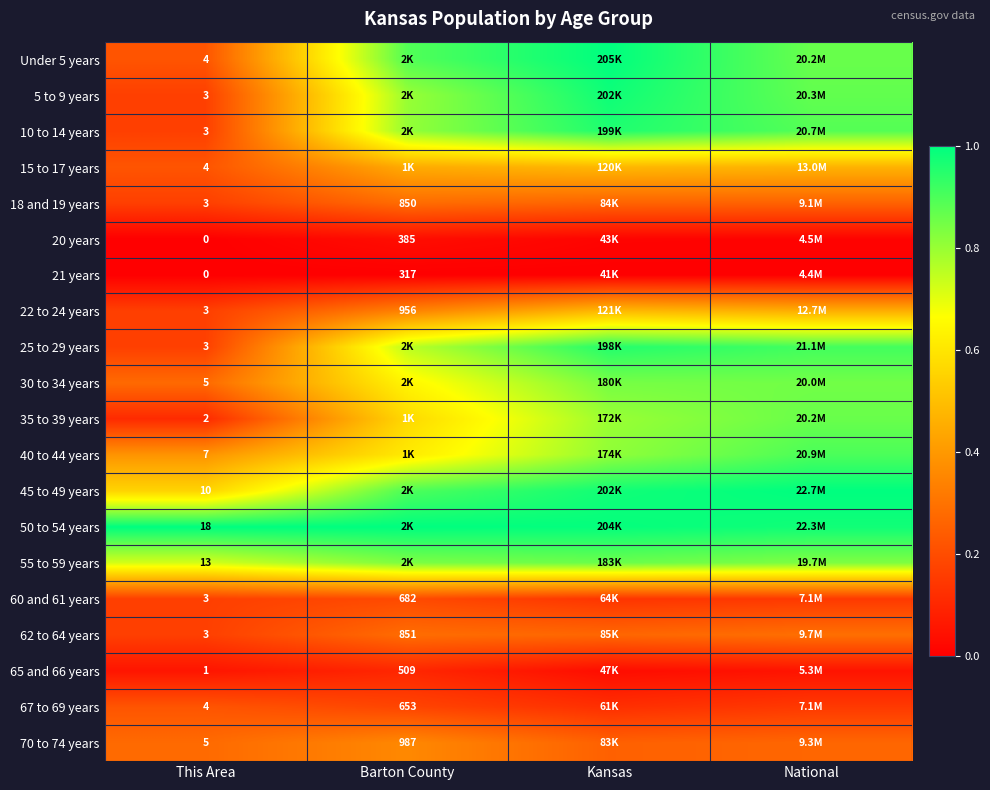

Is the value of 18 and 19 years at Barton County greater than the value of 62 to 64 years at Barton County?

No